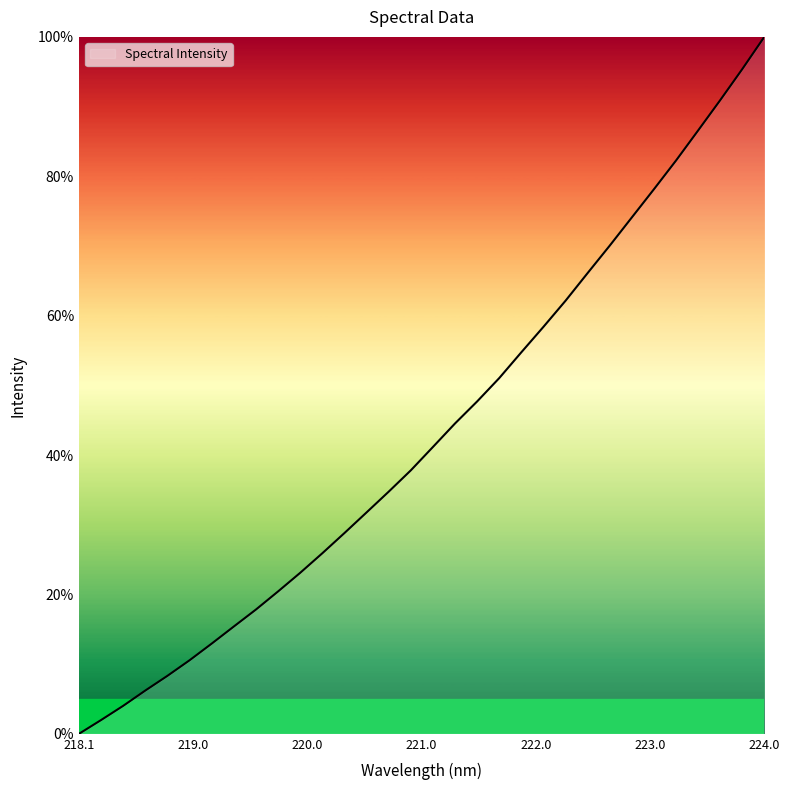

What is the greatest value displayed?

100.0